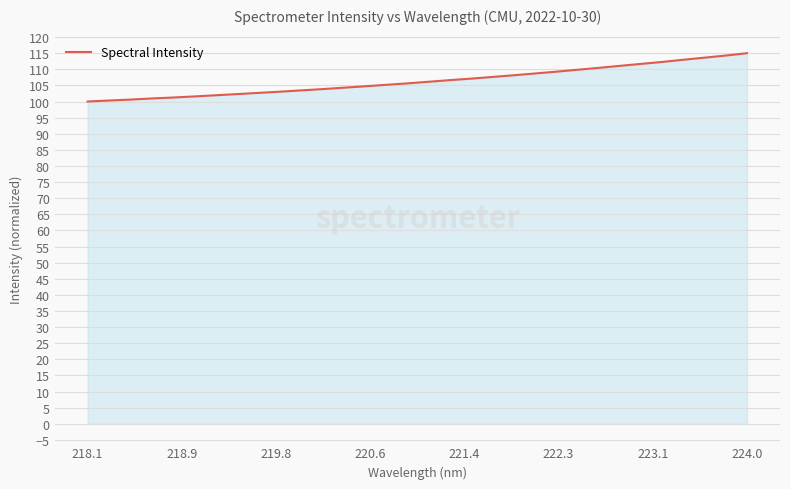

What is the difference between the maximum and minimum values?

15.0